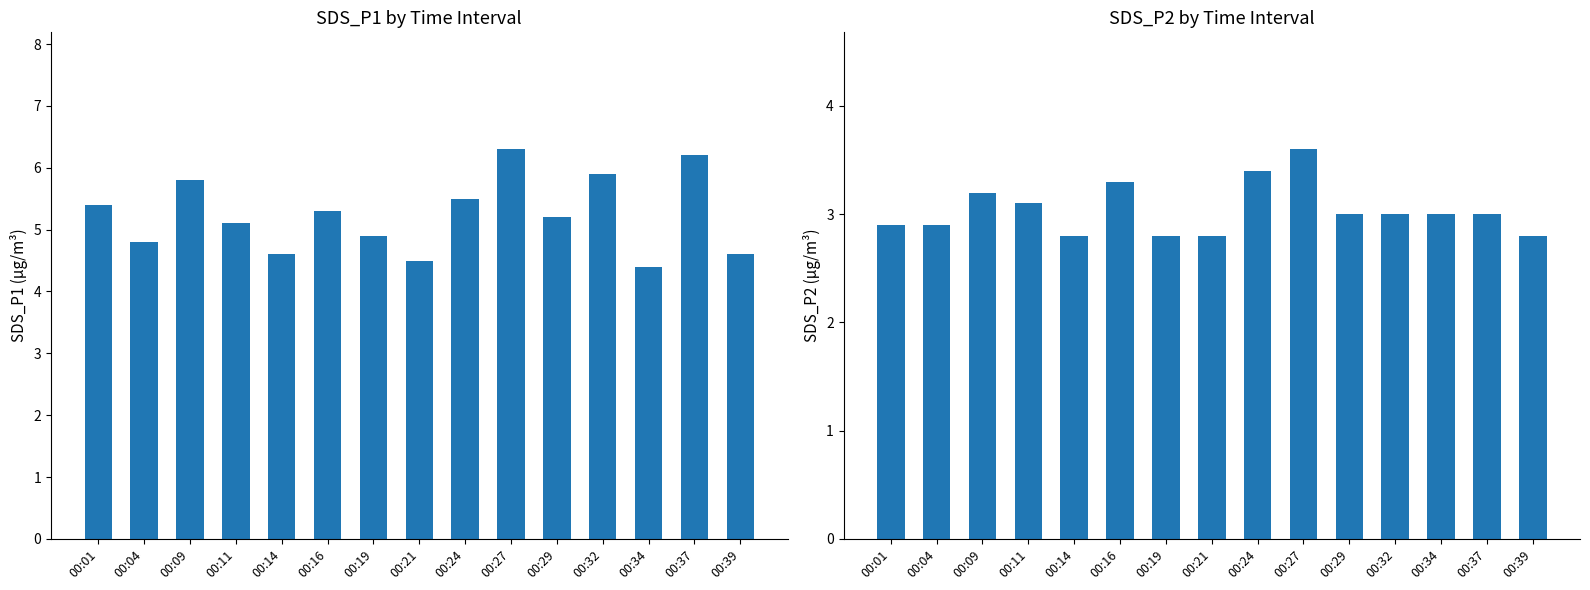

At 00:24, list the series in order from smallest to largest.

SDS_P2, SDS_P1